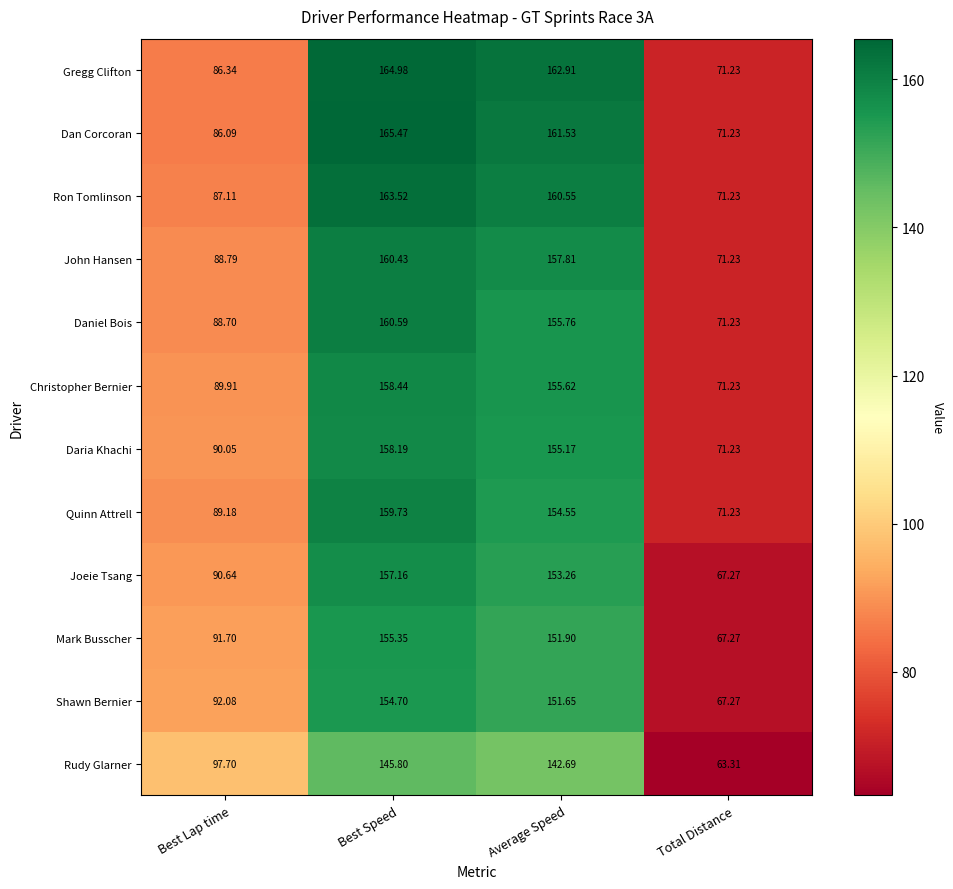

What is the smallest value displayed?

63.3